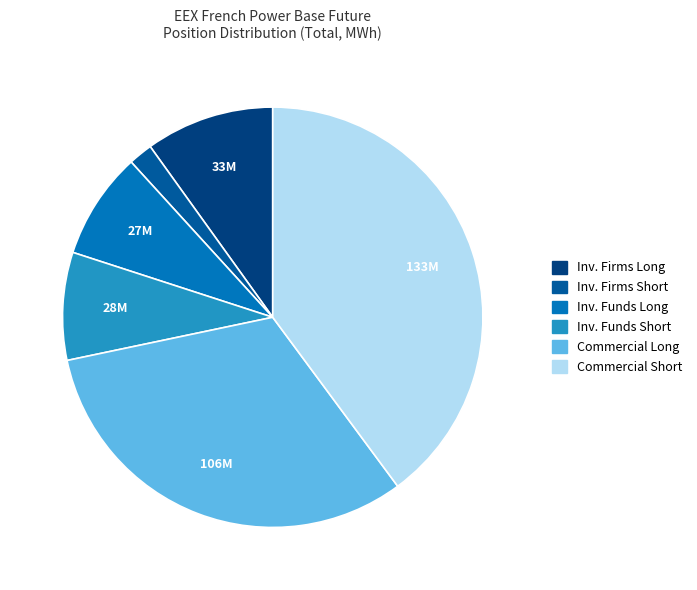

Is there any slice that represents more than half of the pie?

No